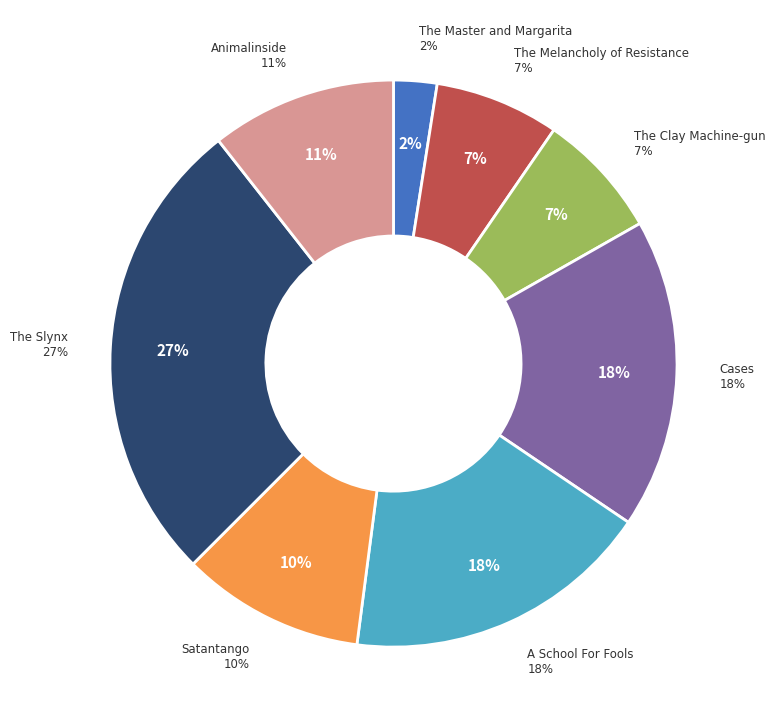

Do The Slynx and Cases together represent more than half of the pie?

No